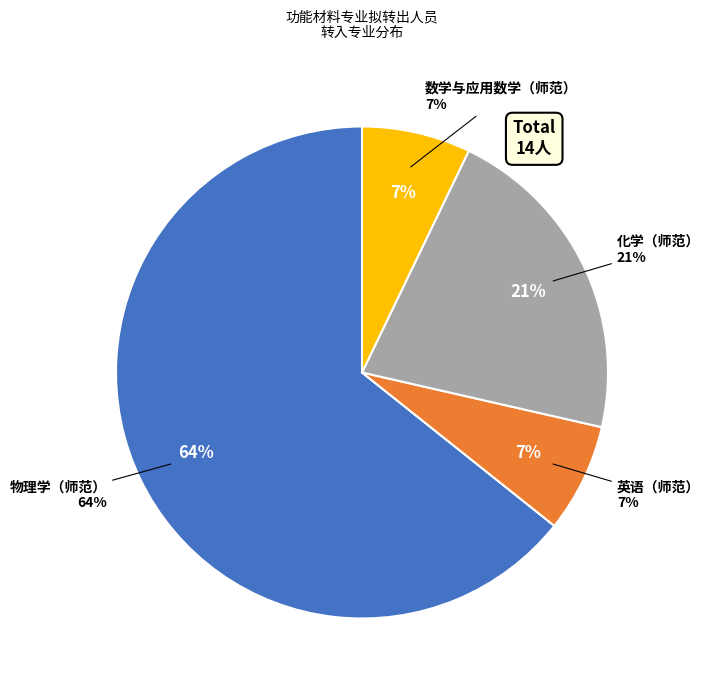

Do 数学与应用数学（师范） and 物理学（师范） together represent more than half of the pie?

Yes